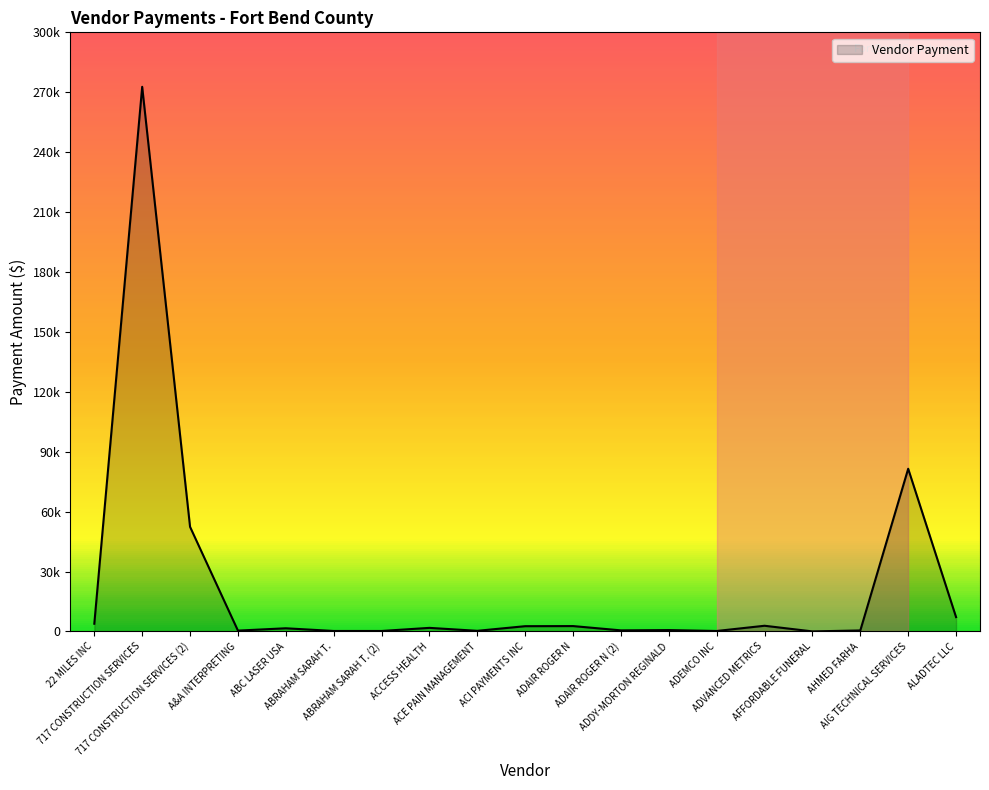

Is this an area chart (filled region under the line)?

Yes